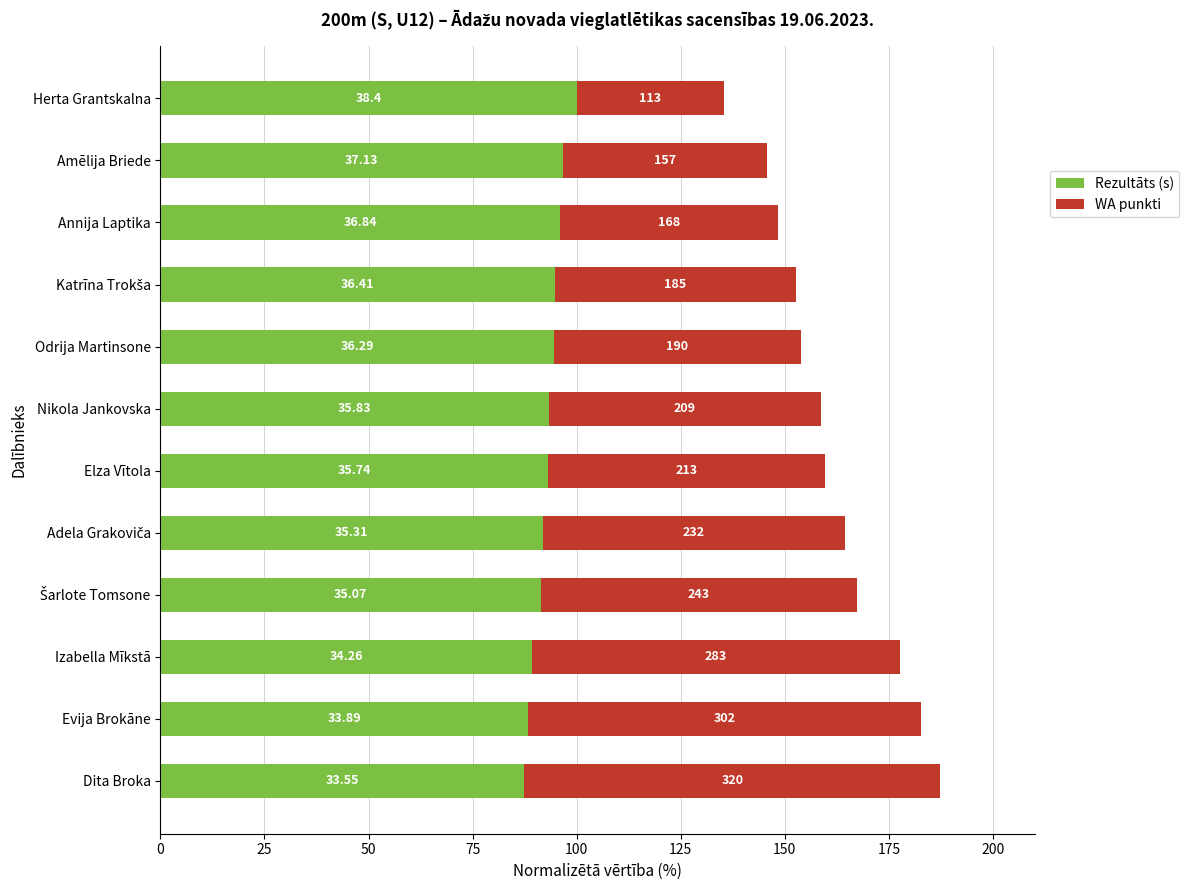

Which series has the largest range (max minus min)?

WA punkti